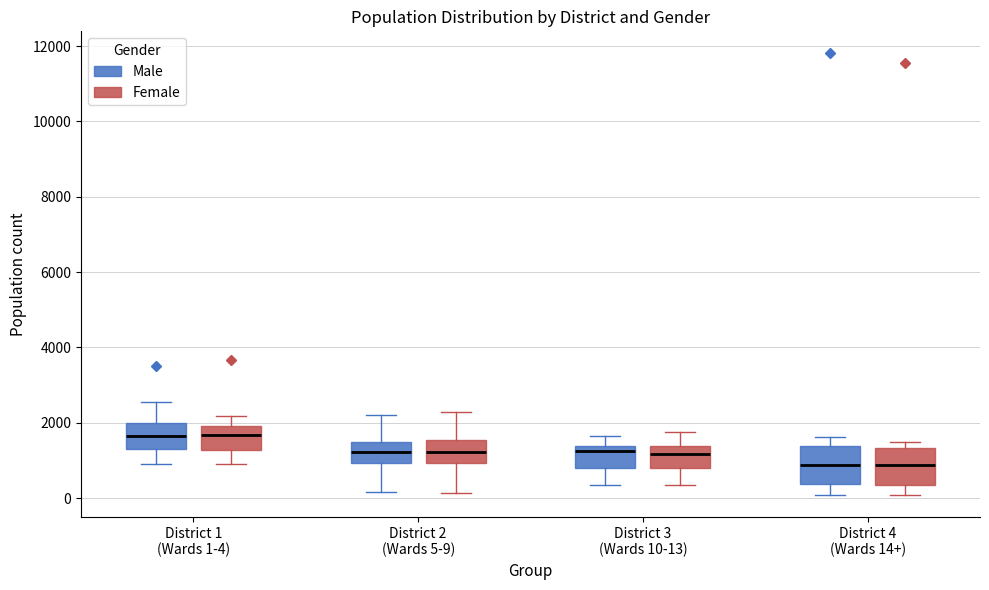

Where is the upper edge of the box for District 4 (Wards 14+) (Female) on the y-axis? The values are not printed on the chart, so give them approximately, as read against the axis.

1400